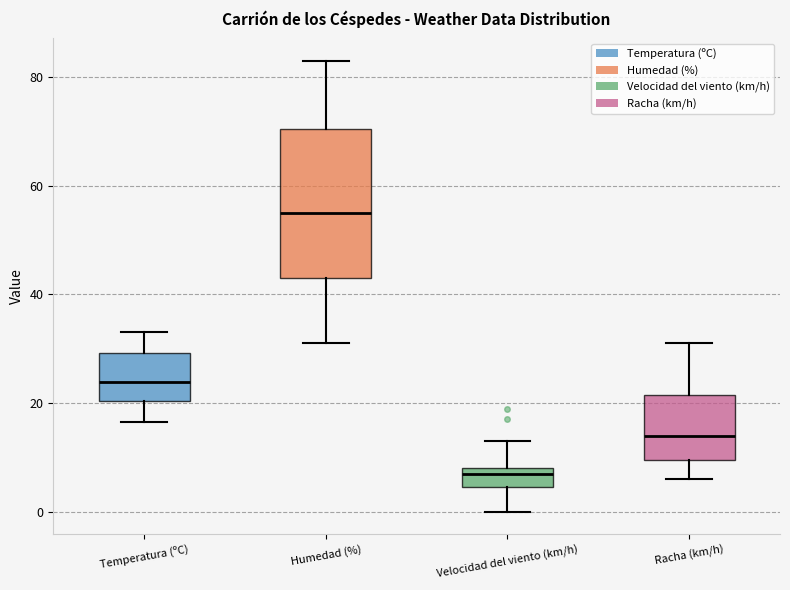

Which box is the tallest, from its lower edge to its upper edge?

Humedad (%)